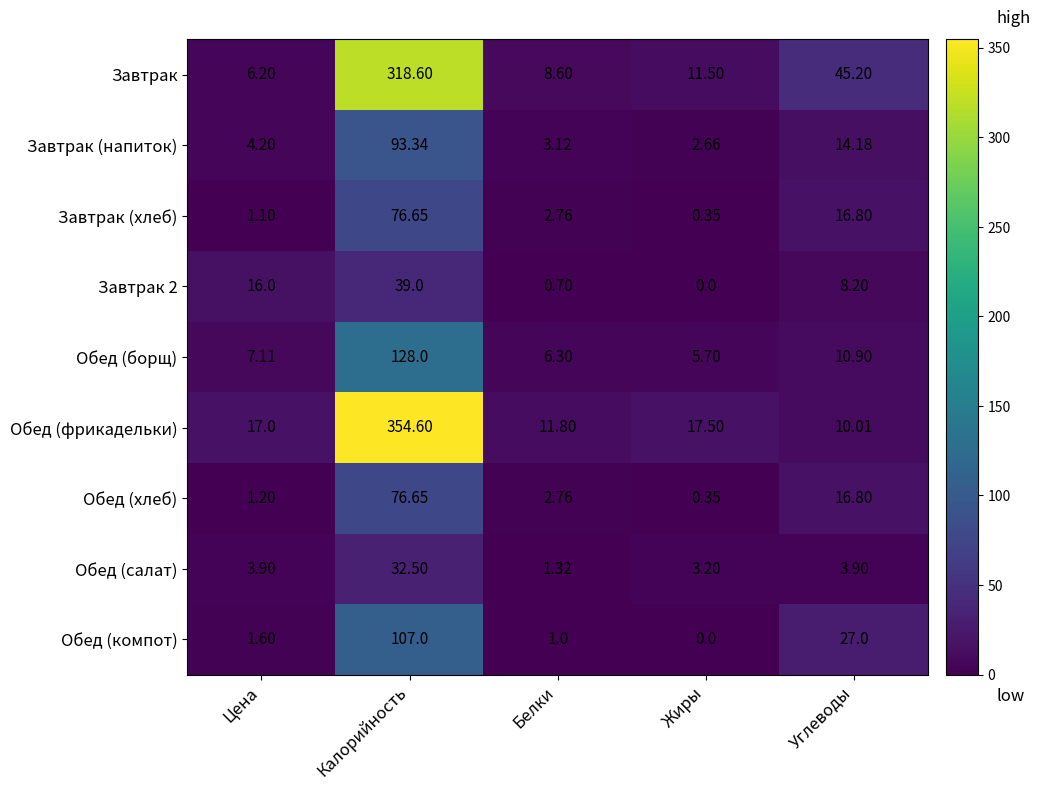

Is the value of Обед (борщ) at Жиры greater than the value of Завтрак (напиток) at Цена?

Yes